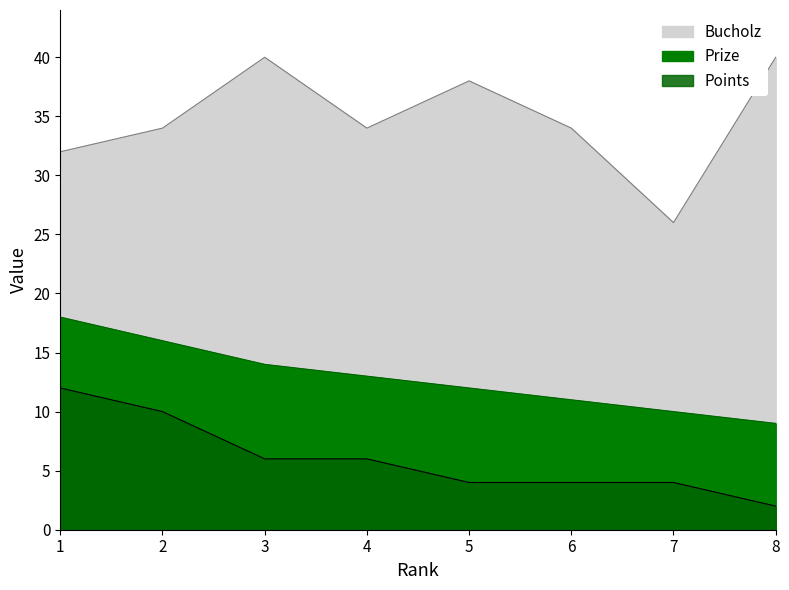

At how many categories does at least one series exceed 13?

8